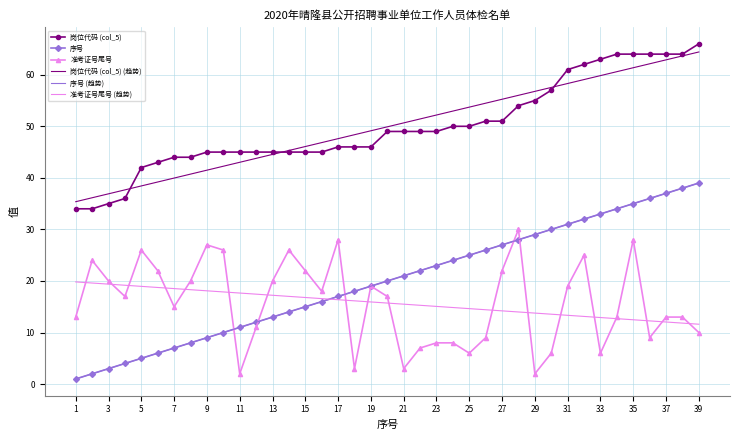

What is the minimum value shown in the chart?

1.0